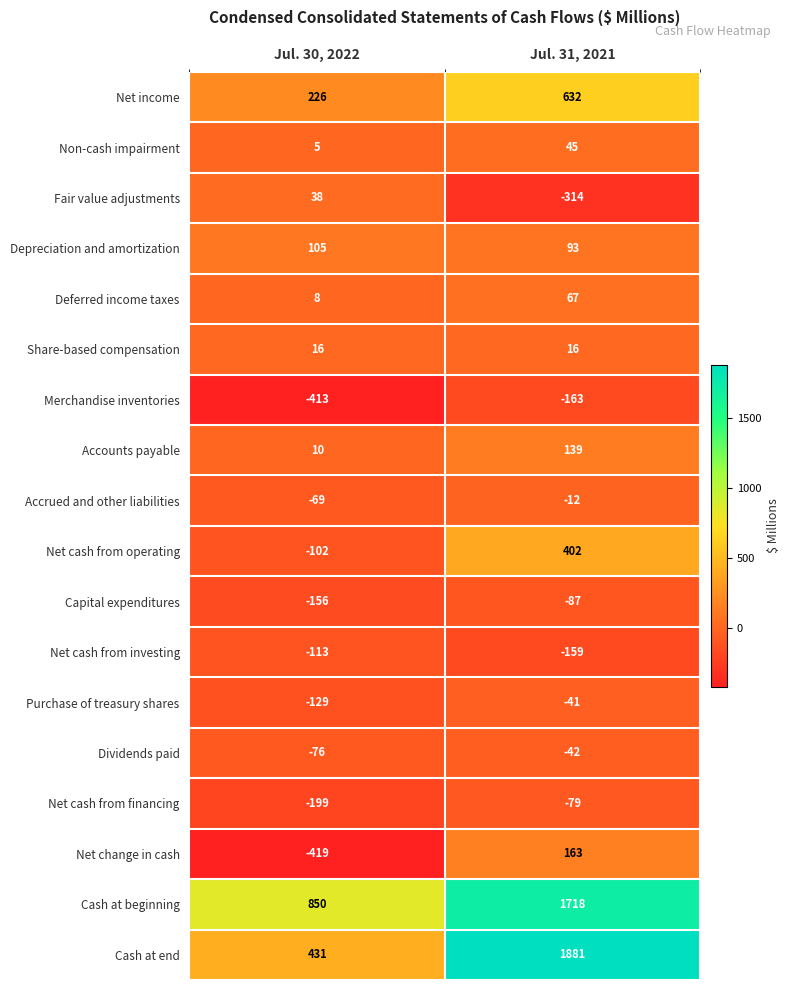

What is the sum of all Share-based compensation values?

32